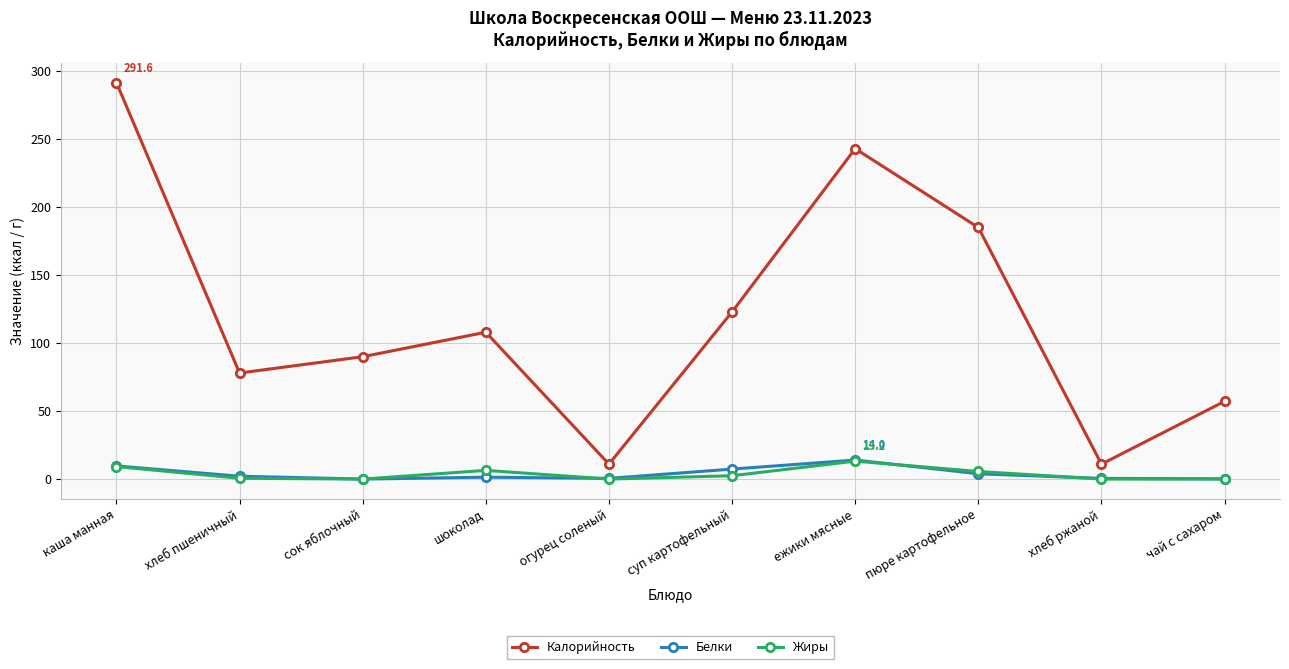

Which series has the largest total across all categories?

Калорийность